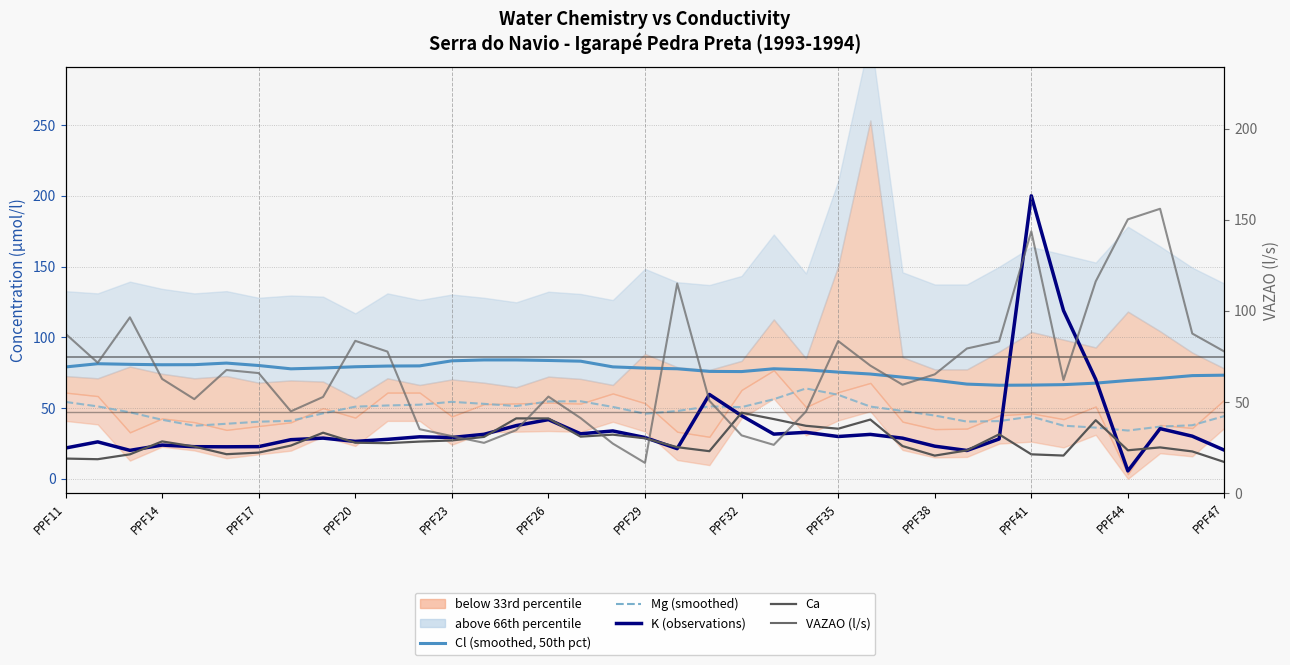

Count the number of data series in this chart.

5